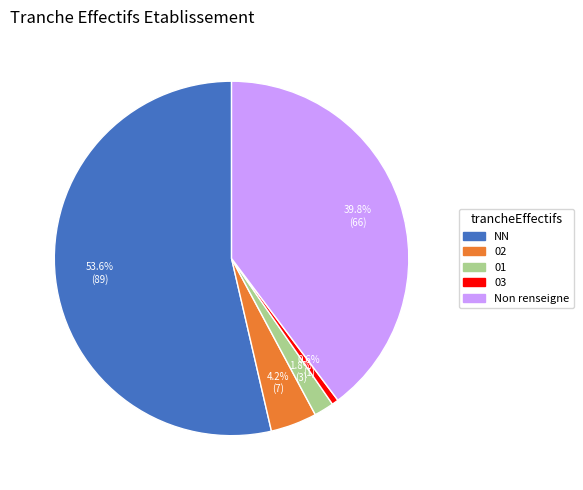

Rank the categories by value from highest to lowest.

NN, Non renseigne, 02, 01, 03